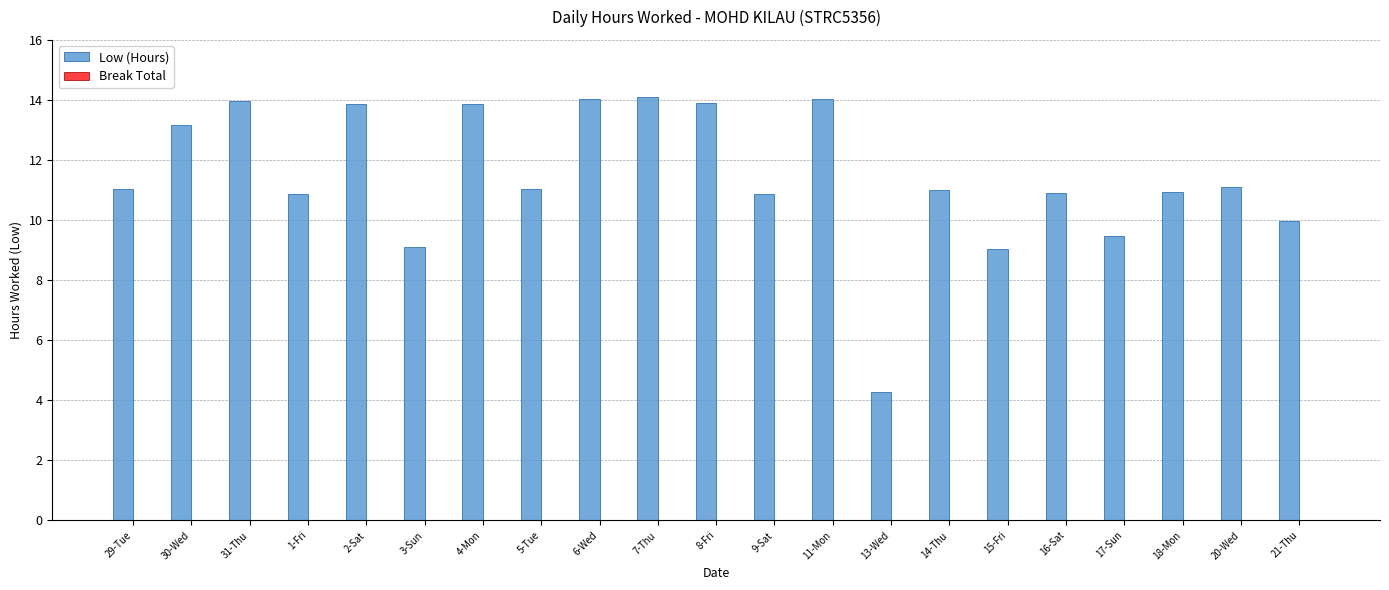

What is the change in value from 6-Wed to 20-Wed?

-2.9